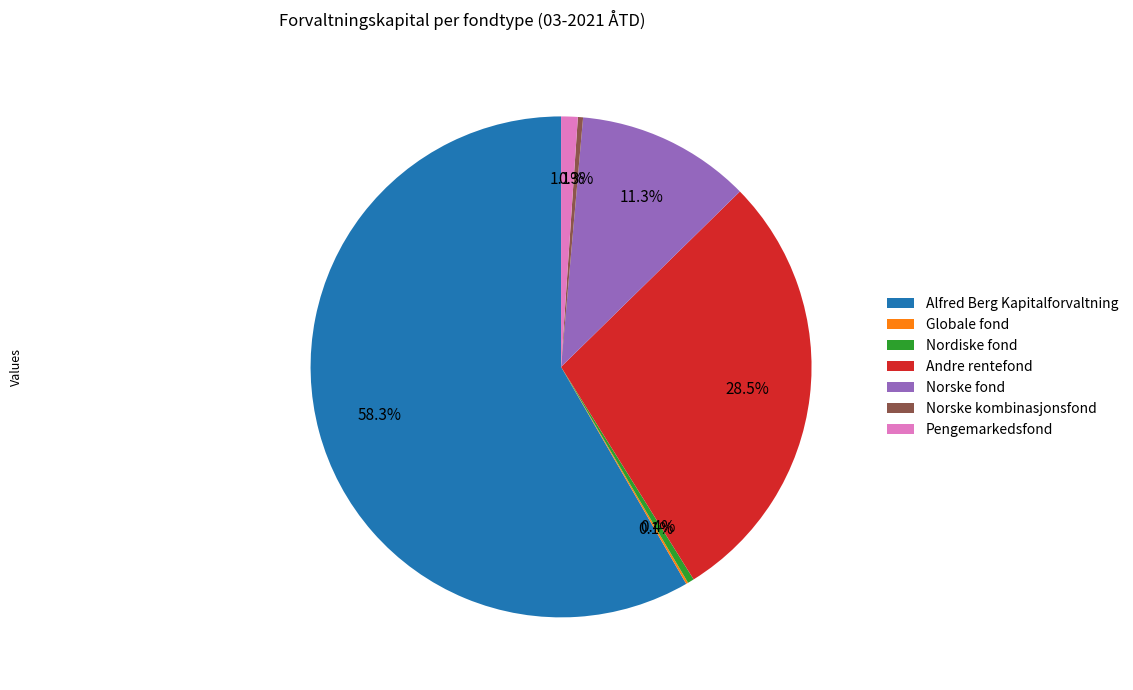

Which category has the biggest portion of the pie?

Alfred Berg Kapitalforvaltning